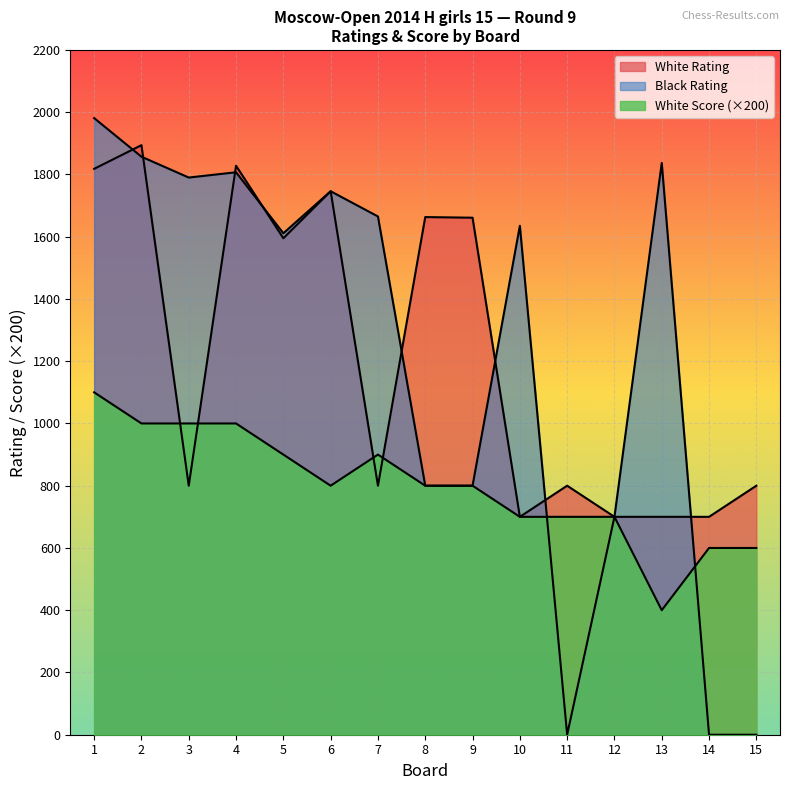

What value does the Black Rating series have at 7, to the nearest 100?

1700